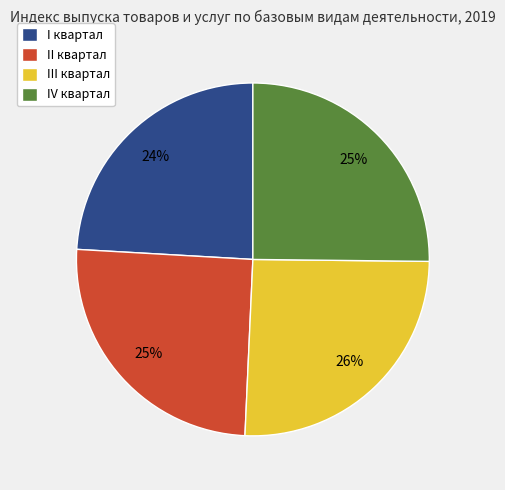

To the nearest percent, what is the average slice percentage?

25%